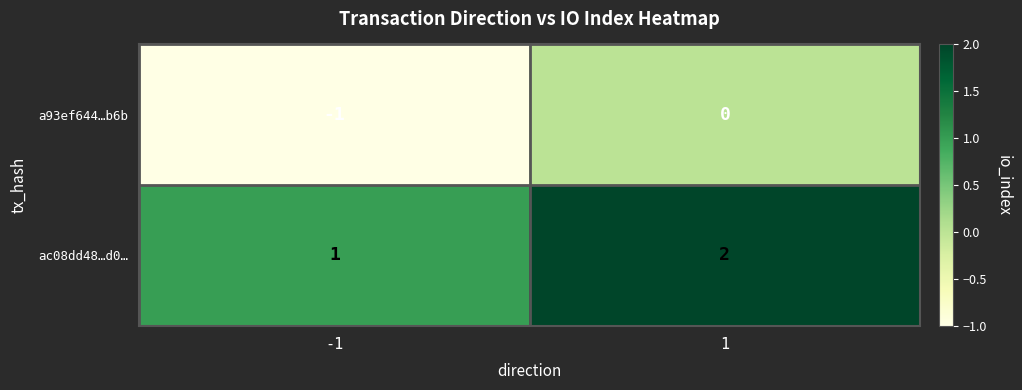

At which category does the chart reach its peak across all series?

1